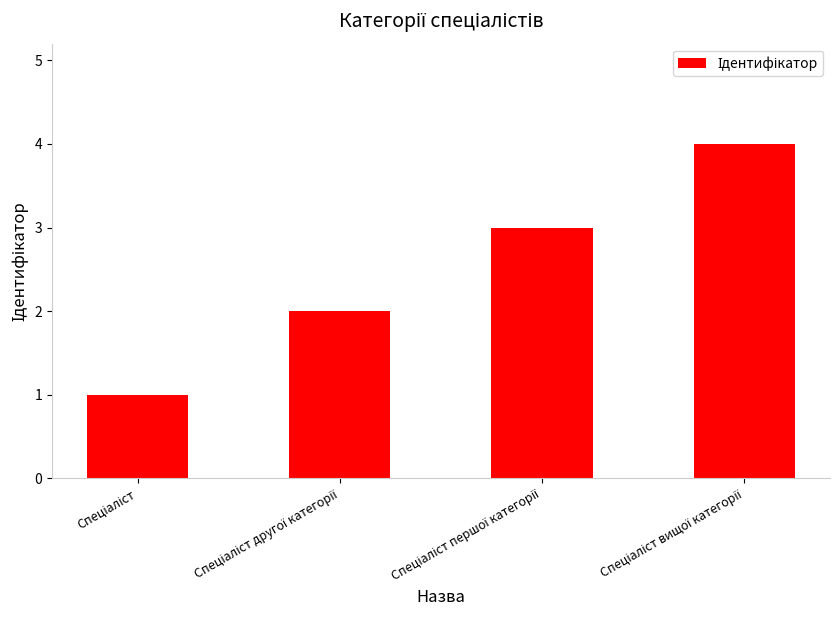

What is the maximum value shown in the chart?

4